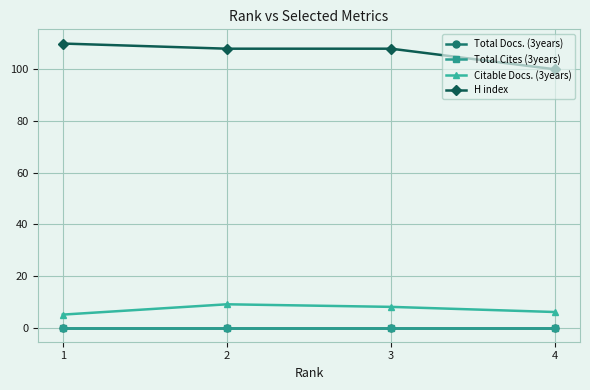

Does the chart have visible grid lines?

Yes